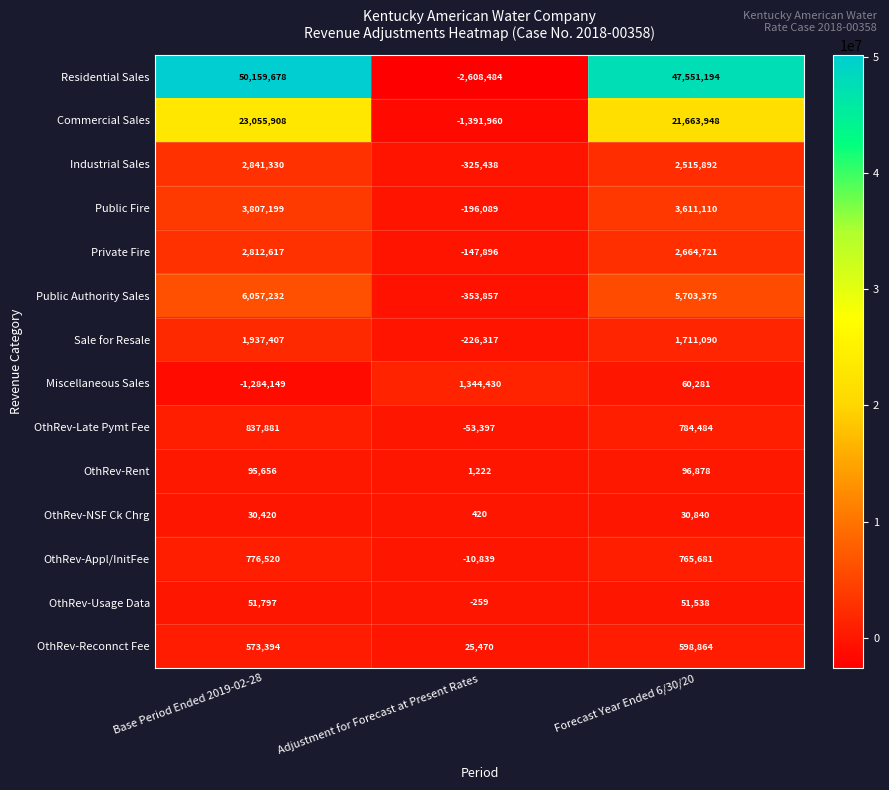

At Base Period Ended 2019-02-28, list the series in order from largest to smallest.

Residential Sales, Commercial Sales, Public Authority Sales, Public Fire, Industrial Sales, Private Fire, Sale for Resale, OthRev-Late Pymt Fee, OthRev-Appl/InitFee, OthRev-Reconnct Fee, OthRev-Rent, OthRev-Usage Data, OthRev-NSF Ck Chrg, Miscellaneous Sales